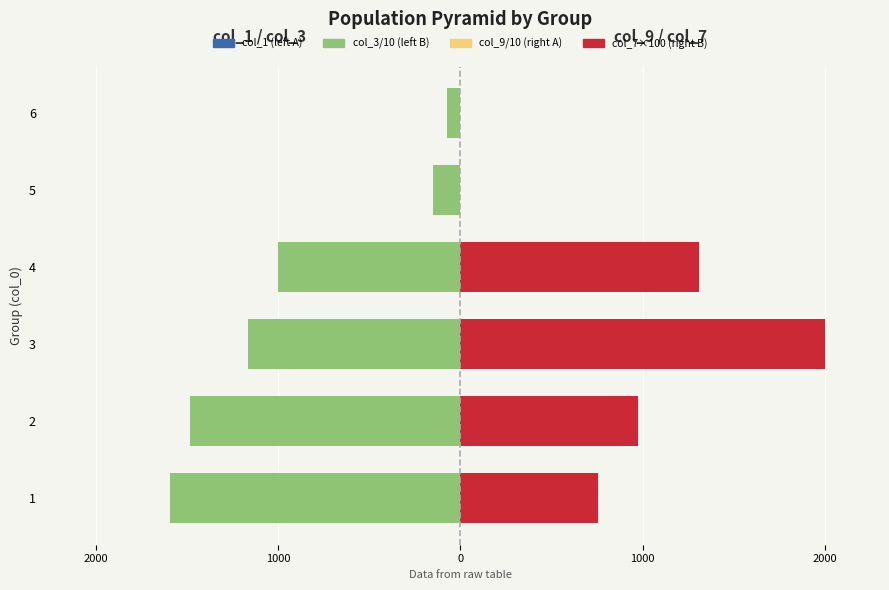

What is the average value of the col_1 (left A) series?

-618.8